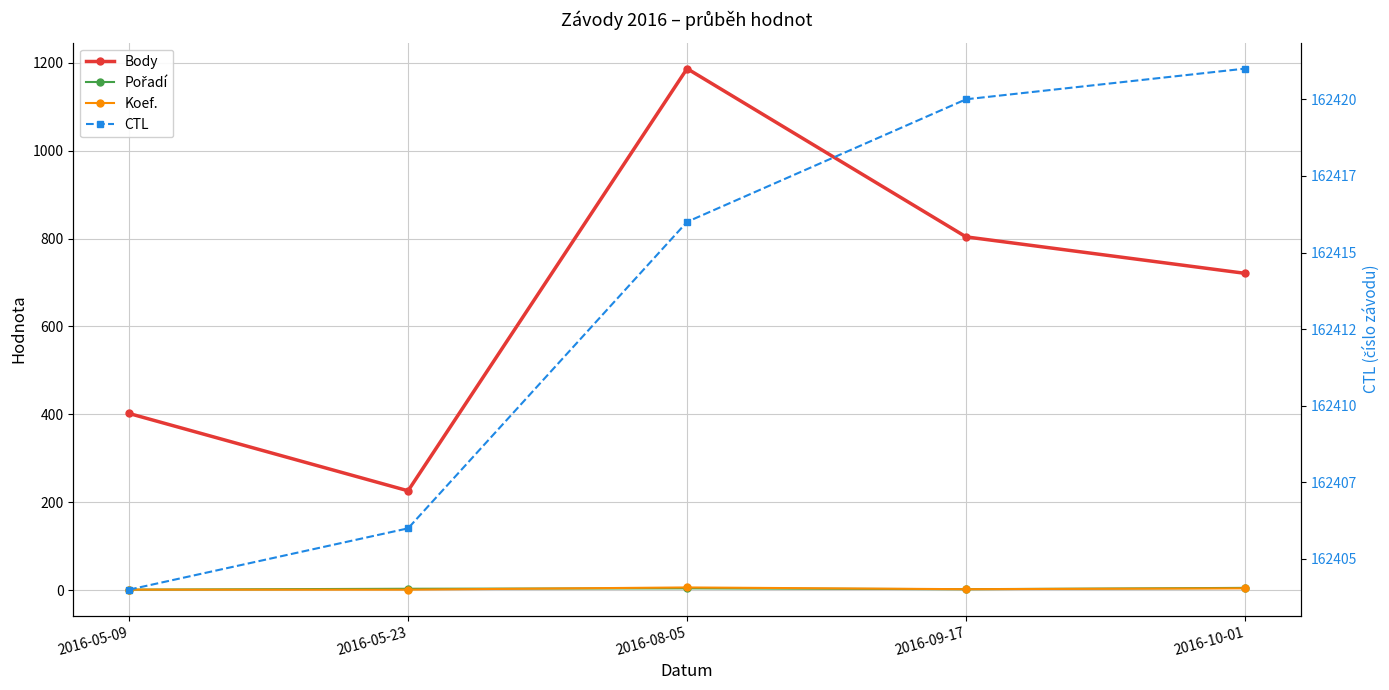

What is the value of the Body point at the 1st from the left?

402